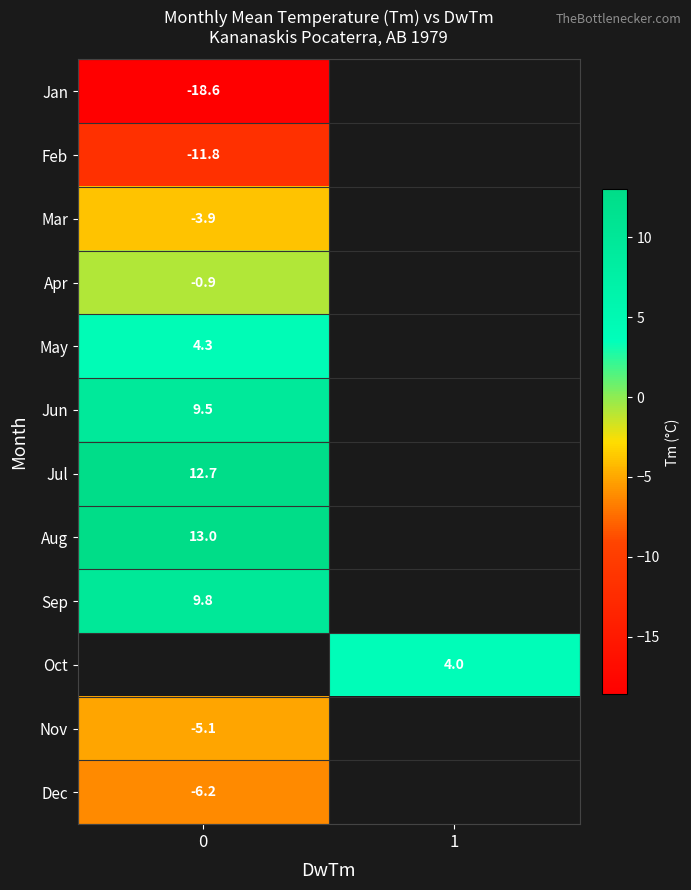

How many series are shown in this chart?

12